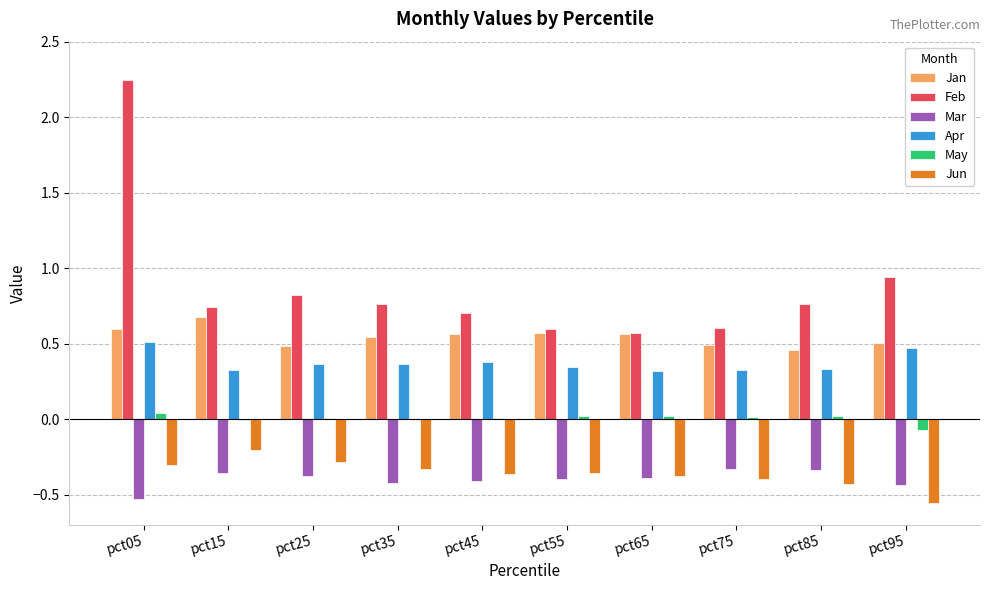

At which category is the sum across all series the highest?

pct05